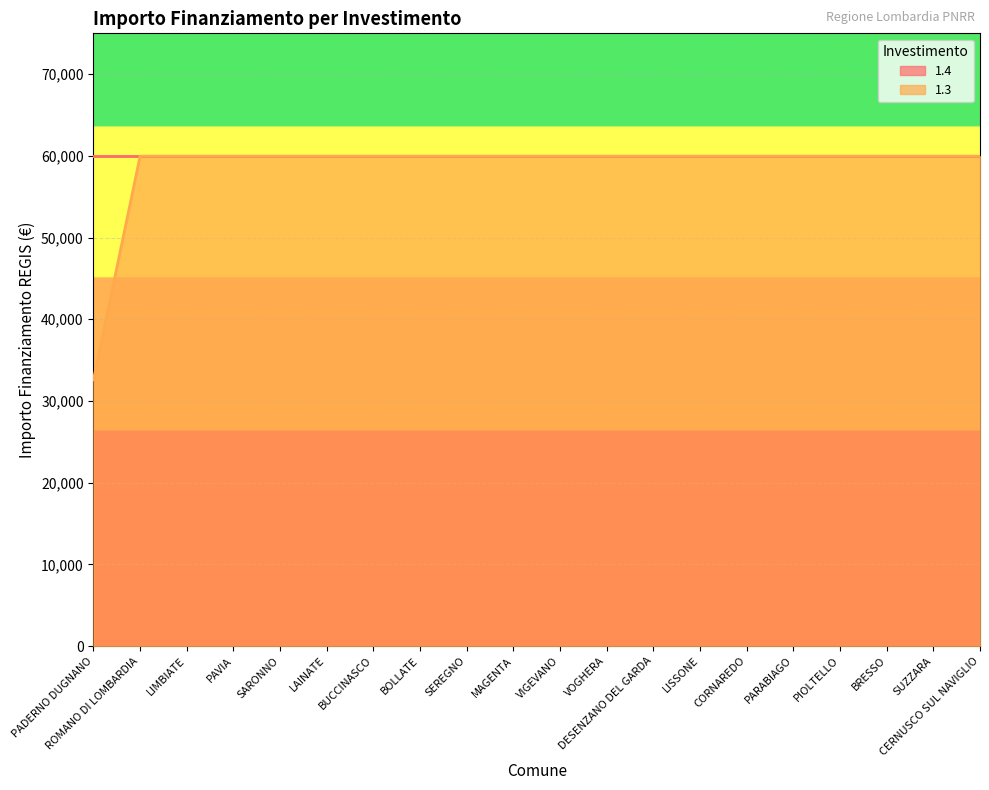

True or false: the data shows 59966 at CERNUSCO SUL NAVIGLIO.

True